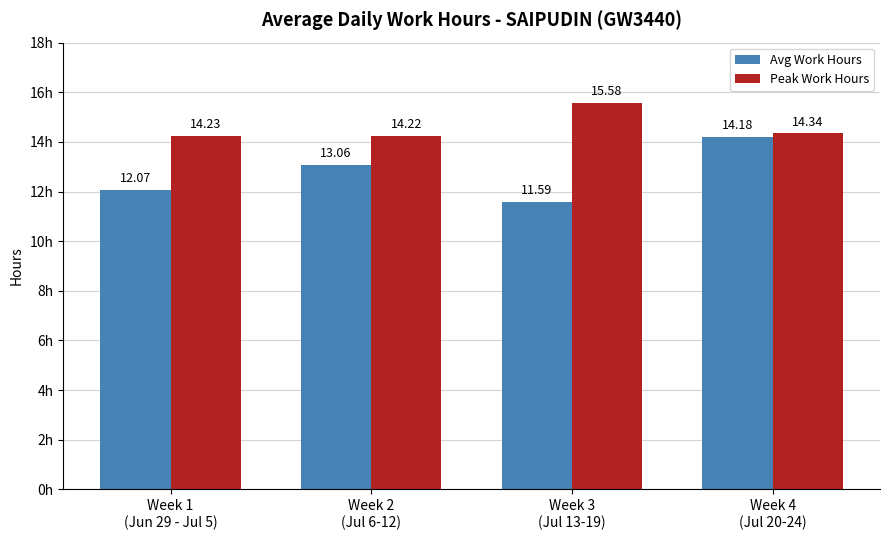

The Peak Work Hours series shows 14.2 at Week 2
(Jul 6-12). True or false?

True